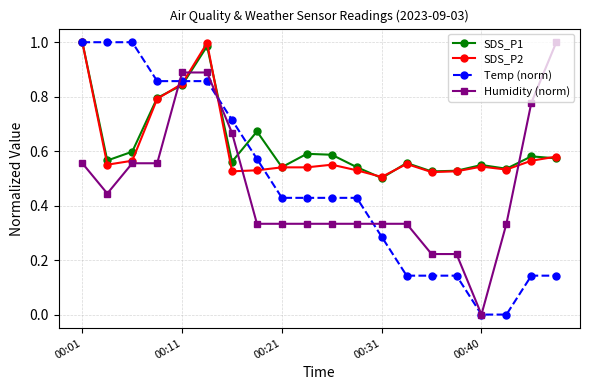

True or false: Temp (norm) and SDS_P1 intersect in this chart.

True